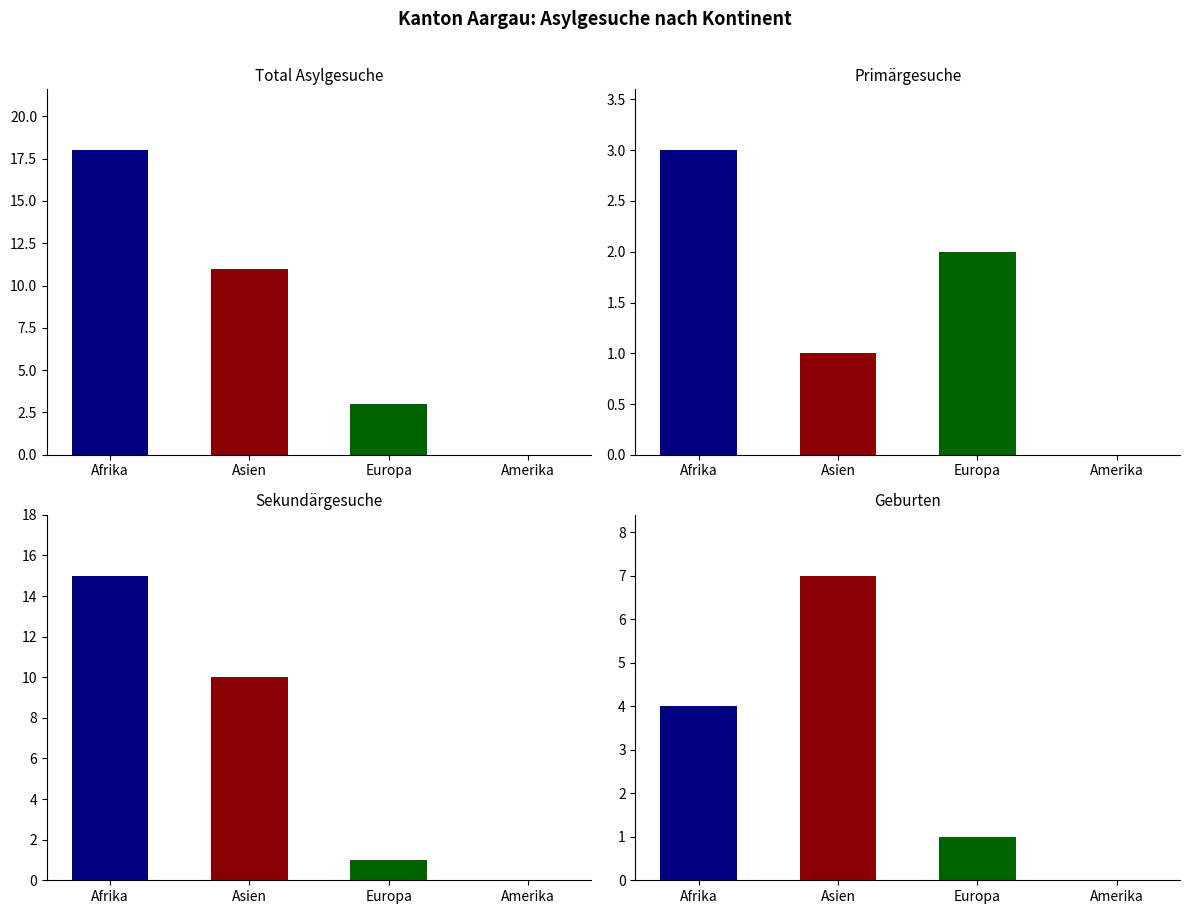

Rank the categories by Geburten value from lowest to highest.

Amerika, Europa, Afrika, Asien